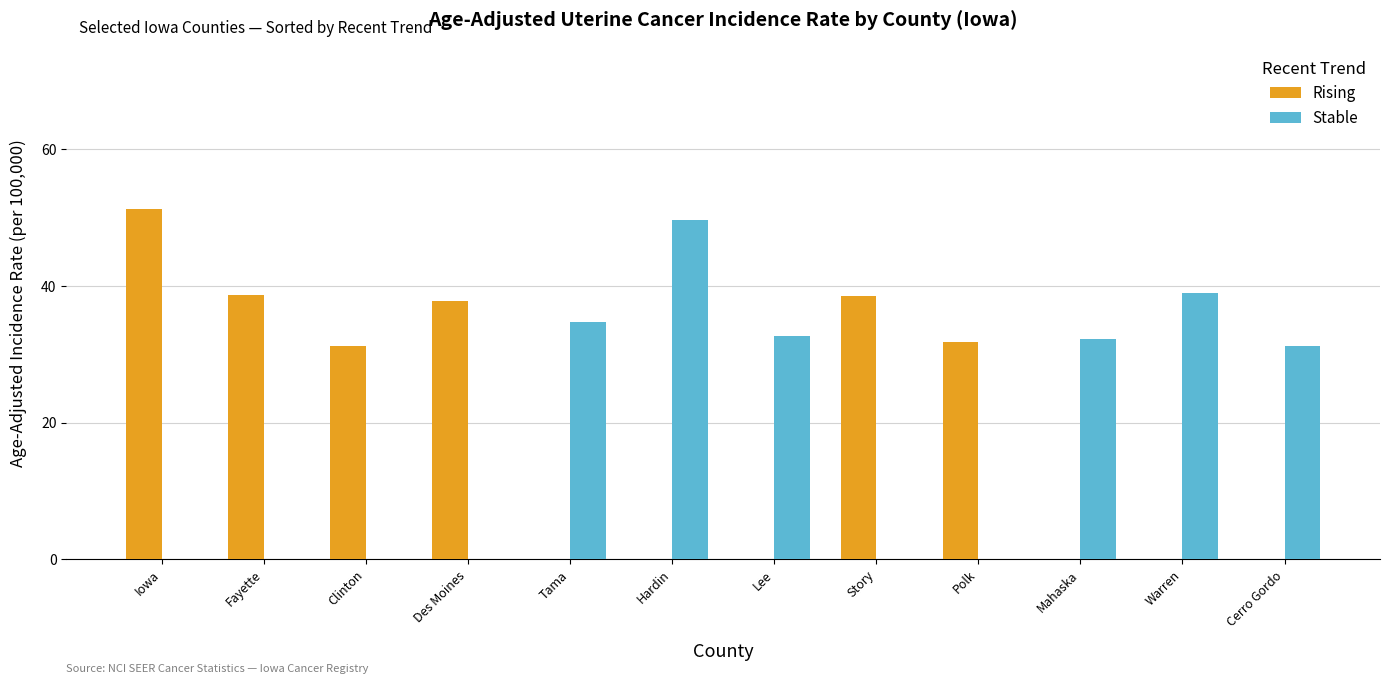

What value does the Stable series have at Warren?

38.9